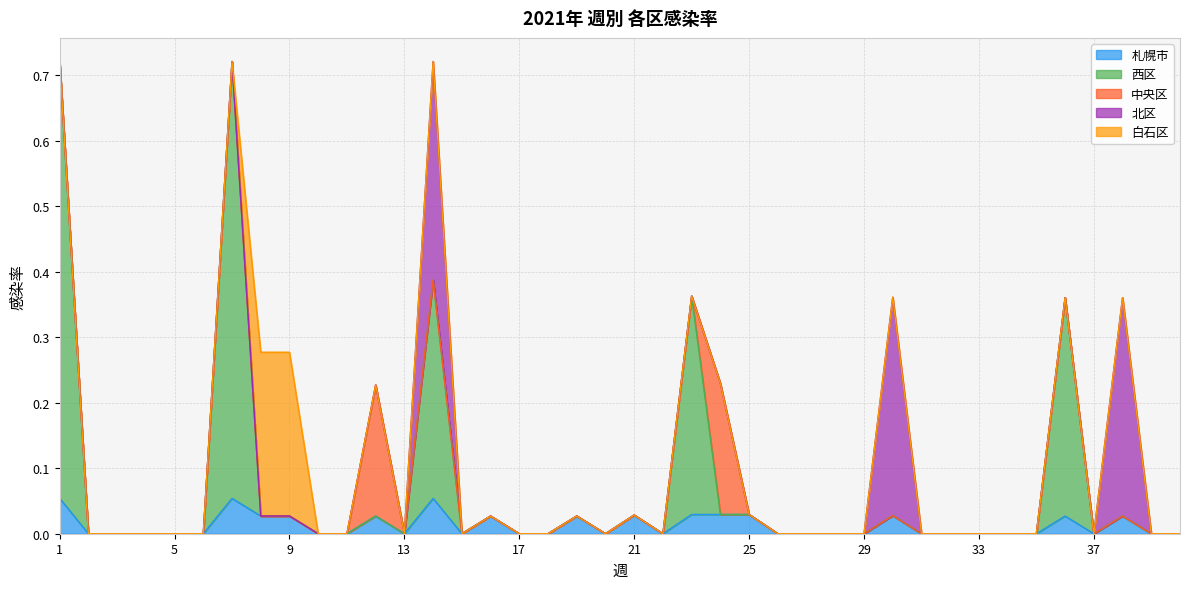

Does the chart display data point markers on the line(s)?

No